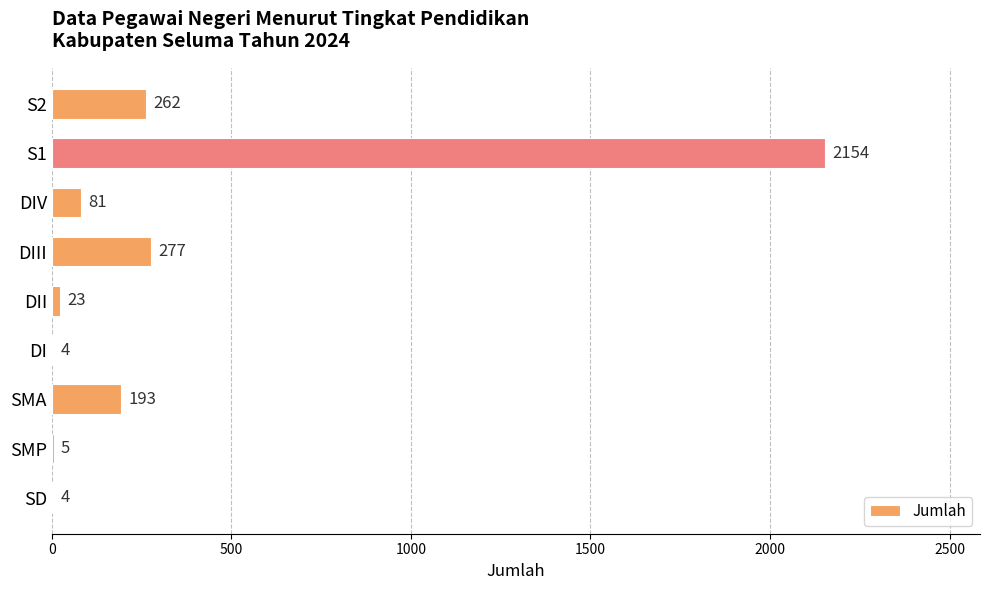

The chart shows a value of 5 at SMP. True or false?

True